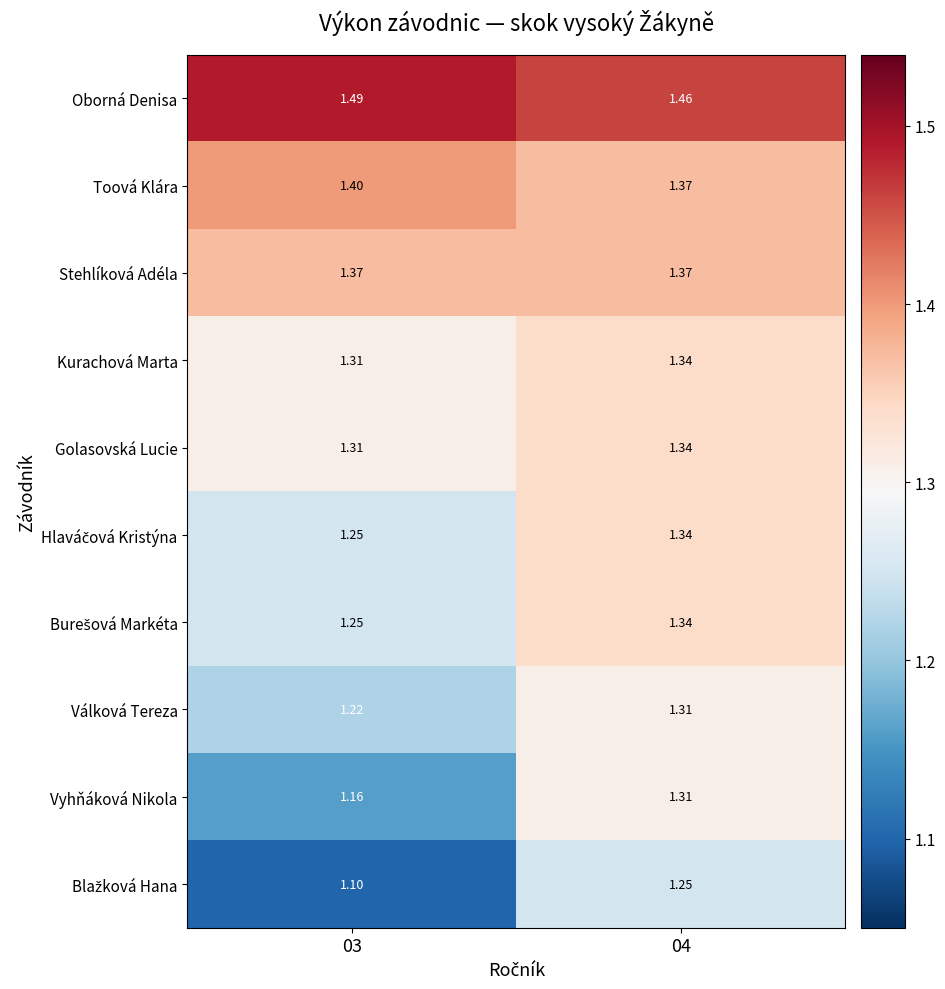

Which series has the largest total across all categories?

Oborná Denisa